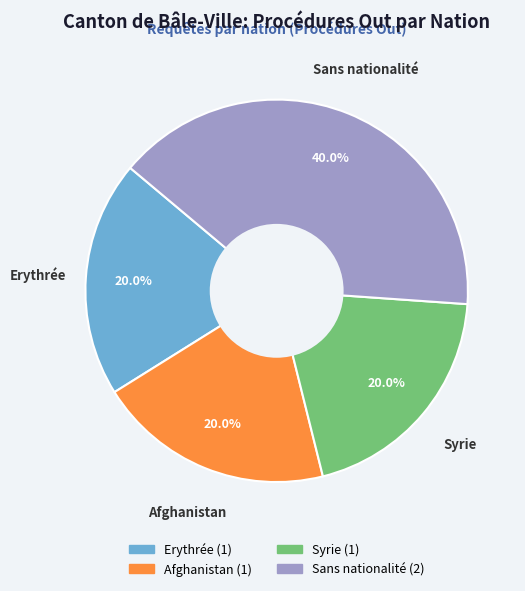

True or false: Afghanistan accounts for 20% of the total.

True